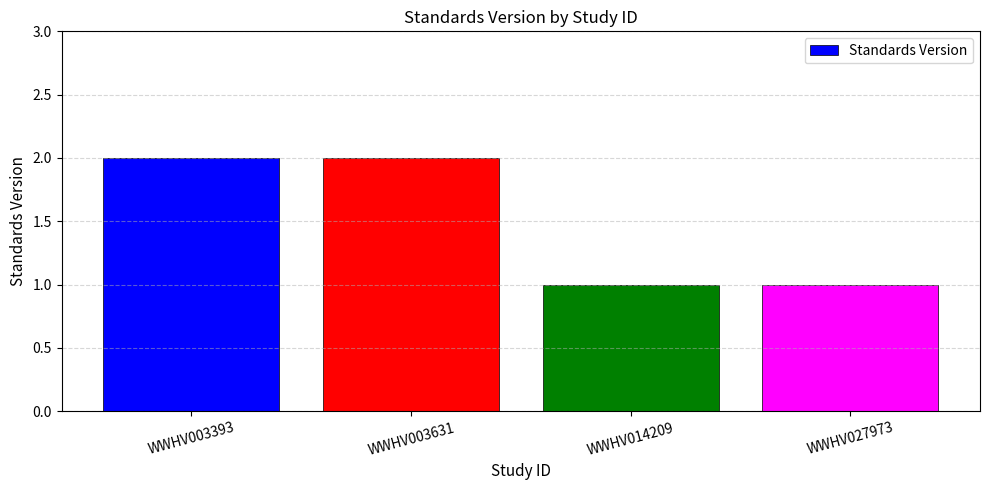

What is the value of the 4th bar from the left?

1